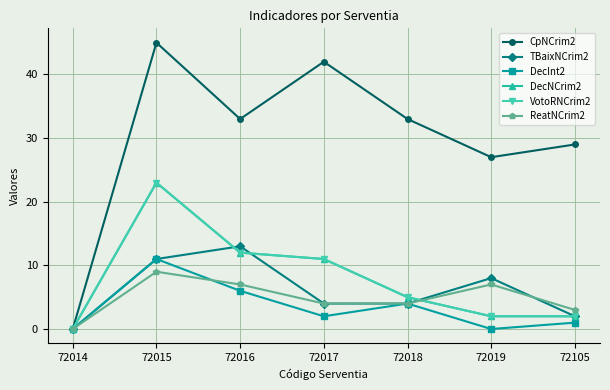

Does the chart have visible grid lines?

Yes